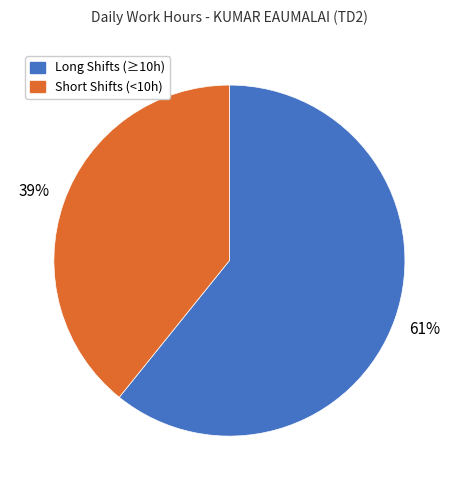

Does any single category account for the majority?

Yes